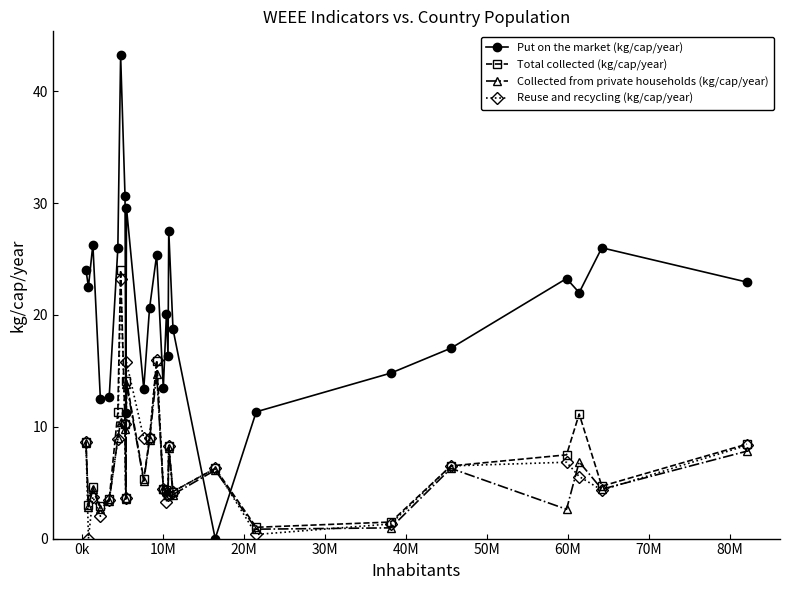

What is the highest value of the Collected from private households (kg/cap/year) series?

14.8